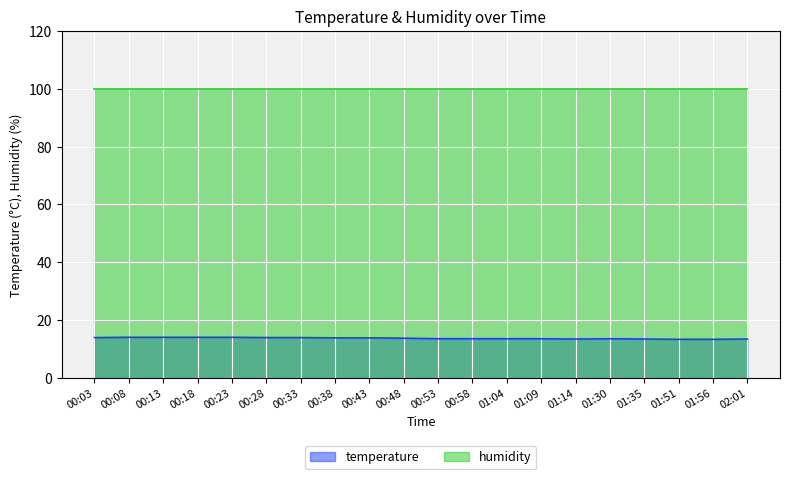

List the labels in order of value, largest first.

00:08, 00:13, 00:18, 00:23, 00:03, 00:28, 00:33, 00:38, 00:43, 00:48, 00:53, 00:58, 01:04, 01:09, 01:30, 01:14, 01:35, 02:01, 01:51, 01:56